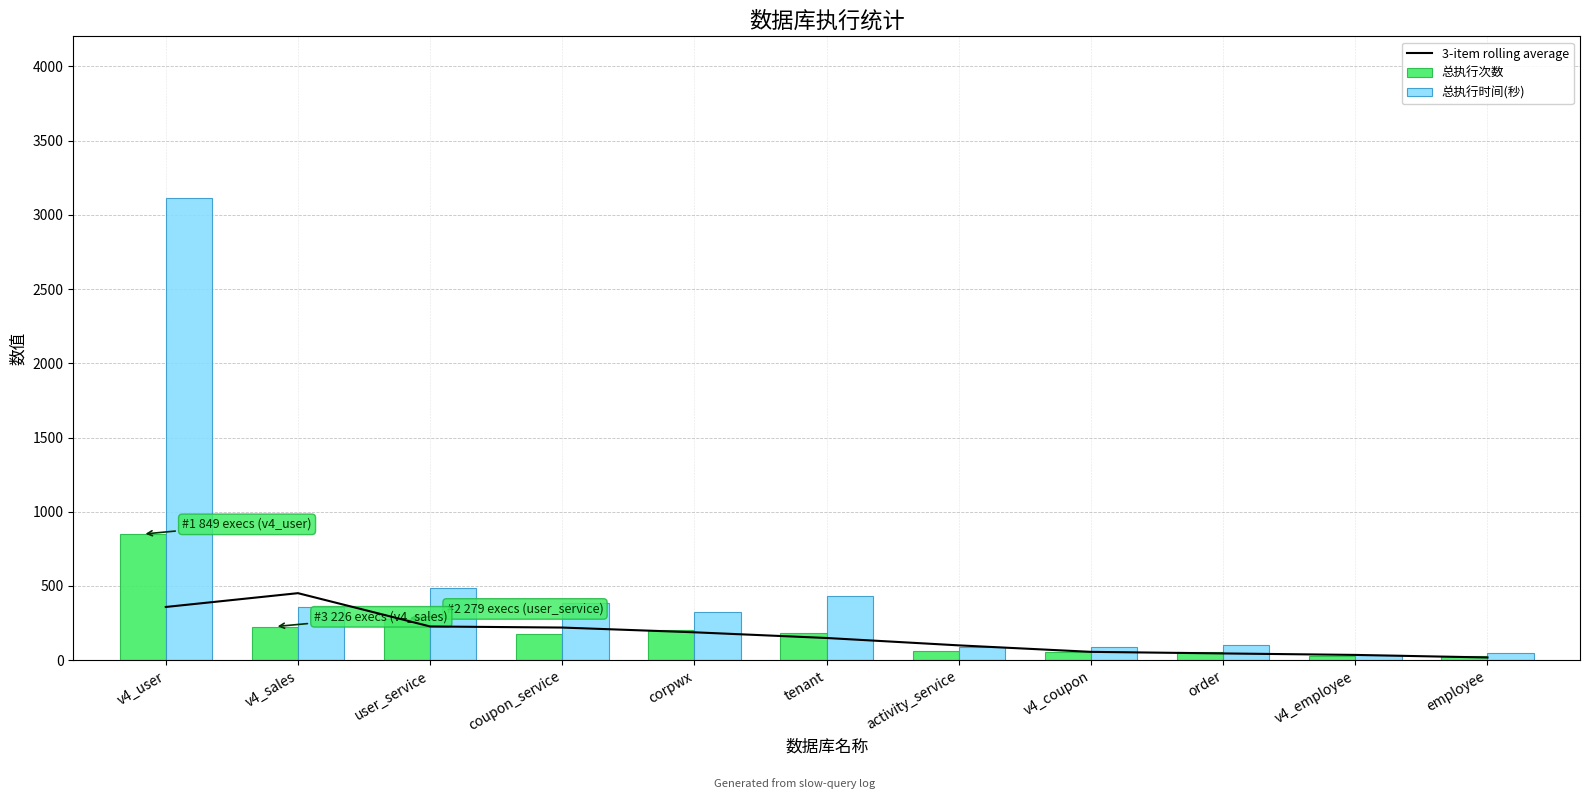

What is the sum of the 总执行次数 values at tenant and coupon_service?

359